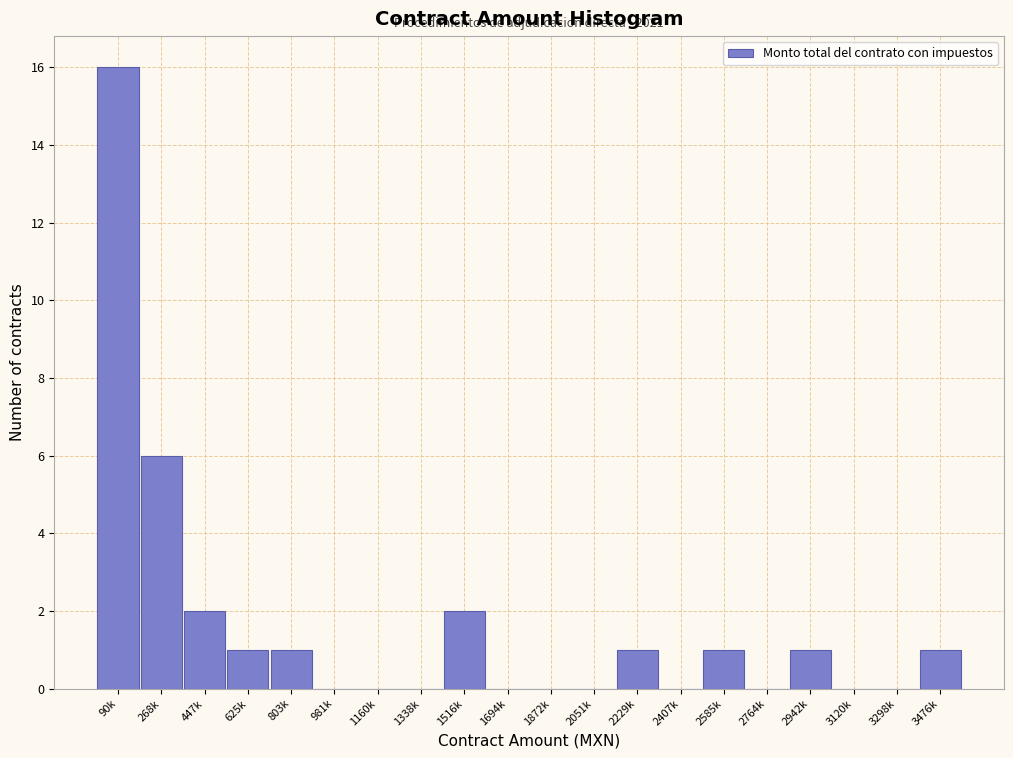

Reading left to right, transcribe all the data shown in this chart.

90k=16	268k=6	447k=2	625k=1	803k=1	981k=0	1160k=0	1338k=0	1516k=2	1694k=0	1872k=0	2051k=0	2229k=1	2407k=0	2585k=1	2764k=0	2942k=1	3120k=0	3298k=0	3476k=1